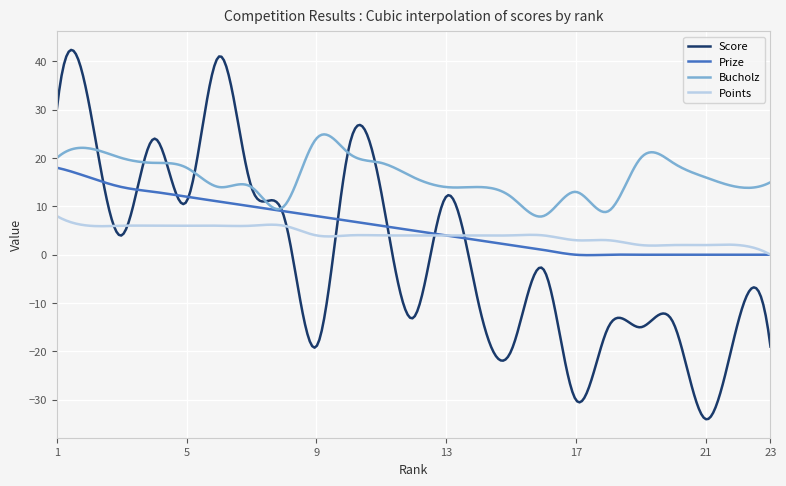

How many intersections are there between Score and Points?

7